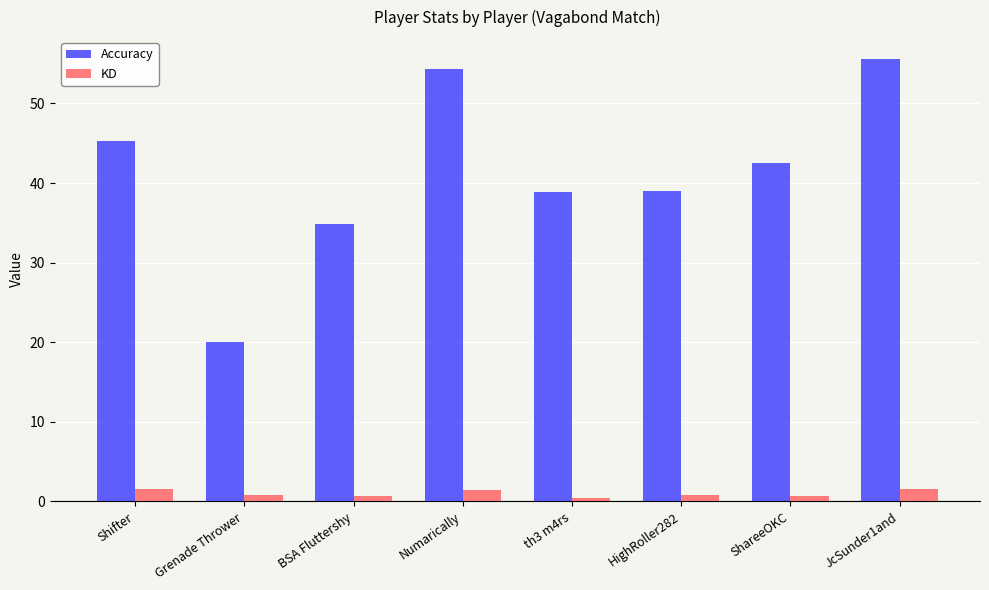

What is the sum of all Accuracy values?

330.4